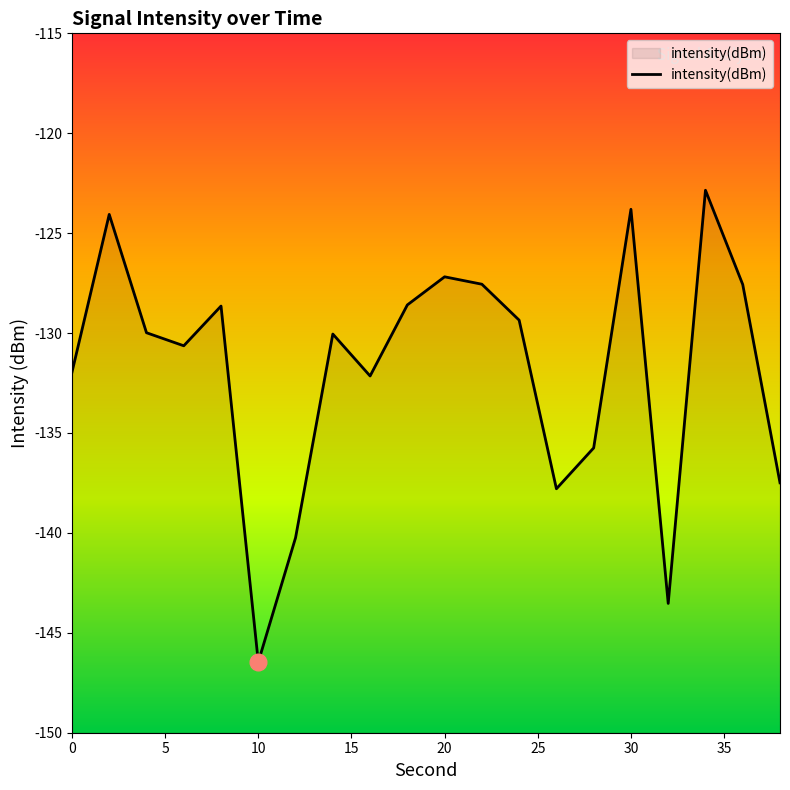

Reading left to right, transcribe all the data shown in this chart.

-132.0	-124.1	-130.0	-130.6	-128.6	-146.5	-140.2	-130.0	-132.1	-128.6	-127.2	-127.6	-129.4	-137.8	-135.7	-123.8	-143.5	-122.9	-127.6	-137.5